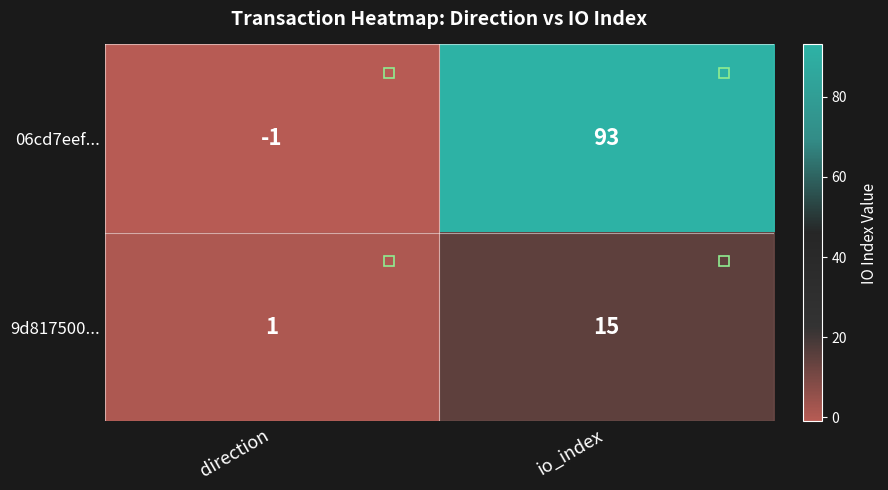

What is the sum of all 06cd7eef... values?

92